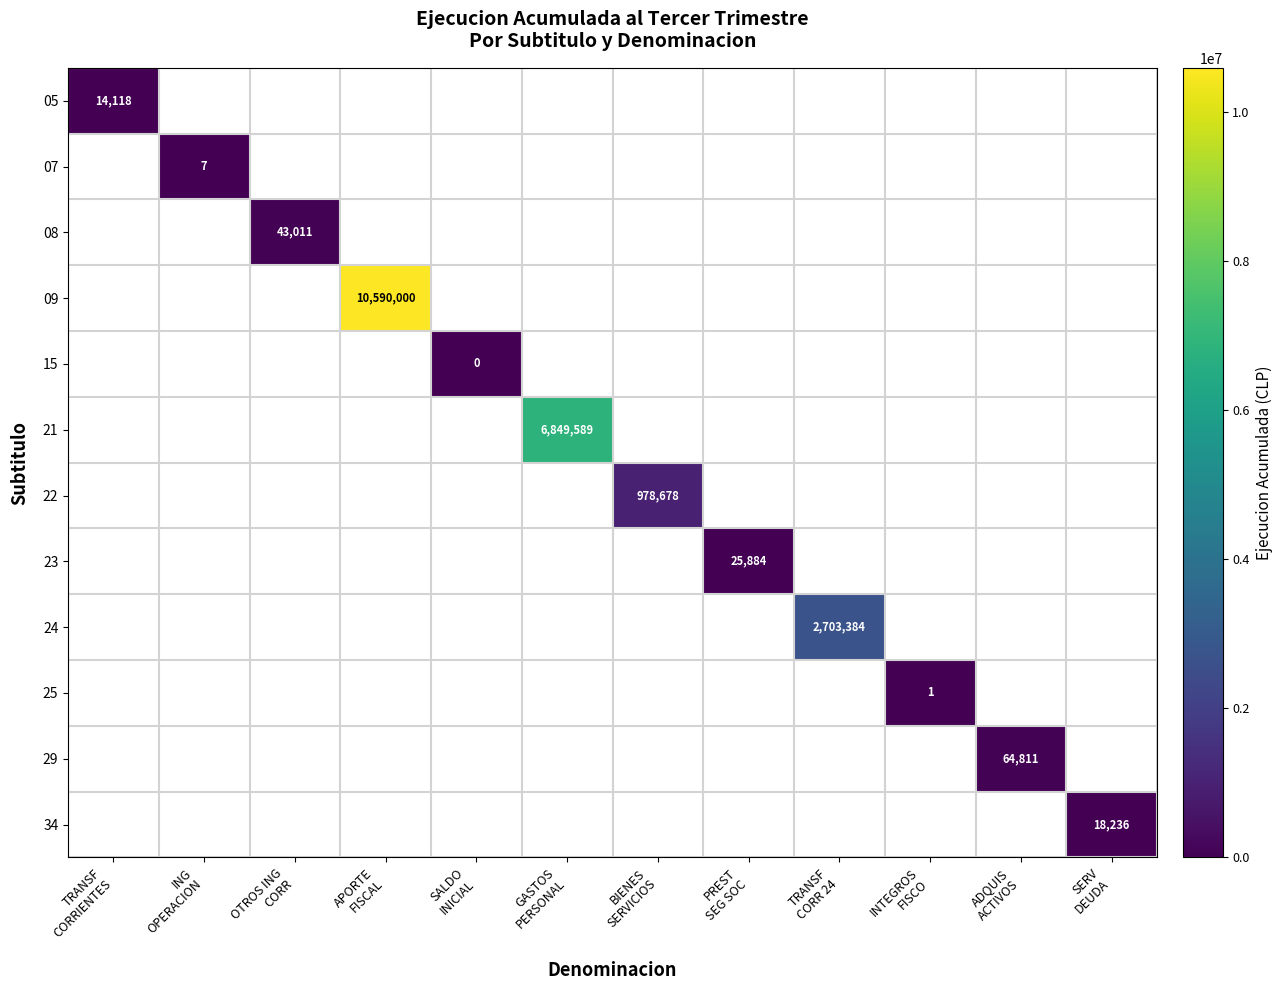

Is the value of 23 at SALDO INICIAL greater than the value of 05 at OTROS ING CORR?

No